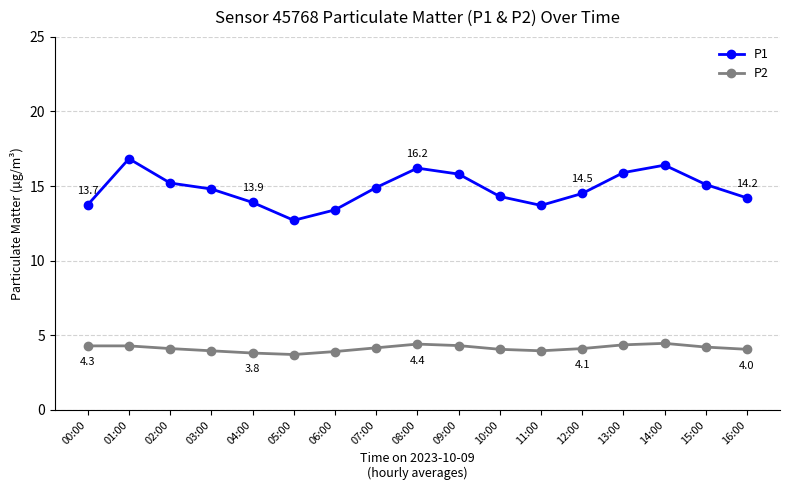

What are all the series names shown in the legend?

P1, P2